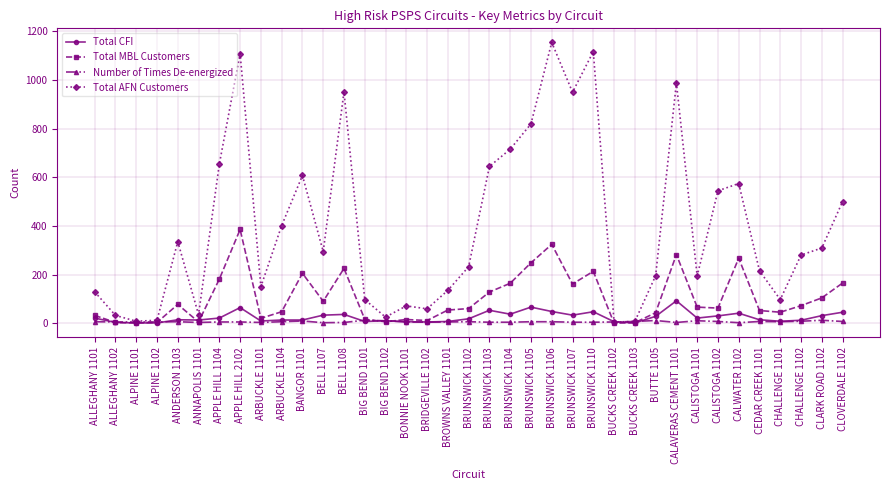

True or false: Number of Times De-energized has more than 1 interior local peaks.

True